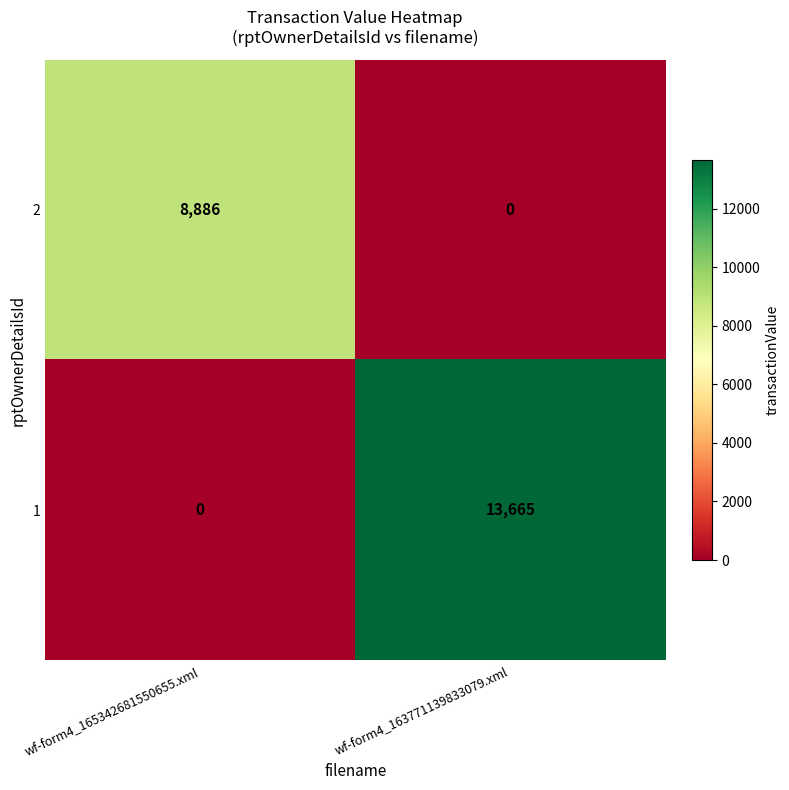

At wf-form4_163771139833079.xml, list the series in order from largest to smallest.

1, 2